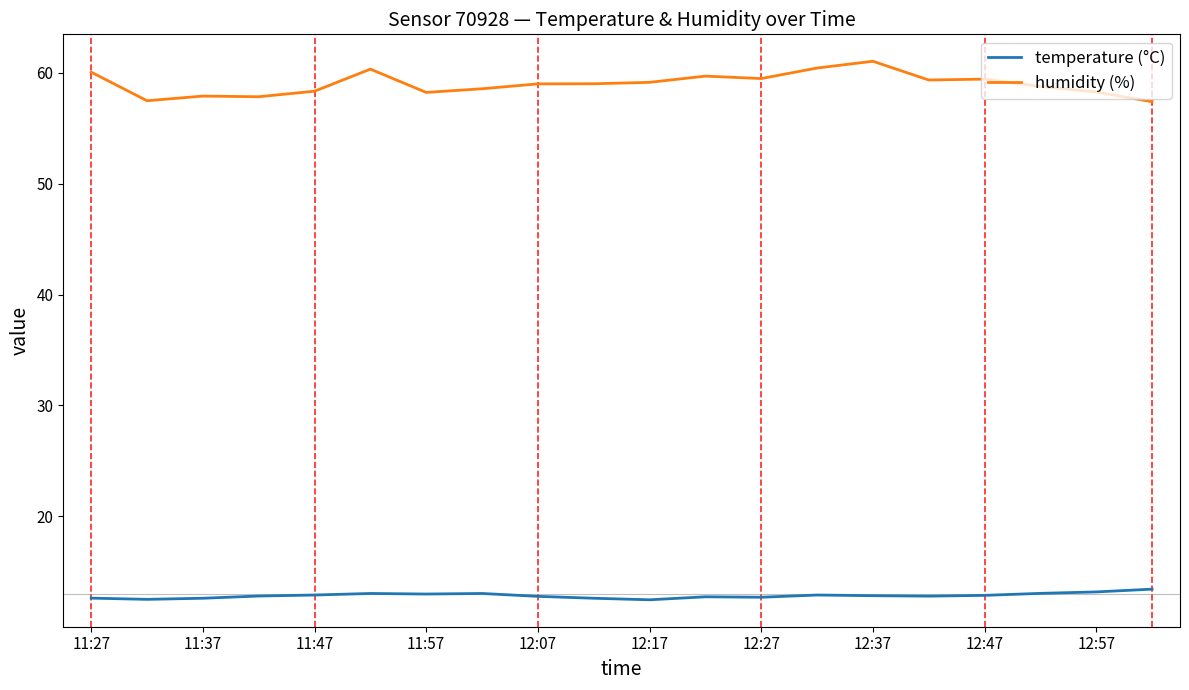

Which series has the largest total across all categories?

humidity (%)